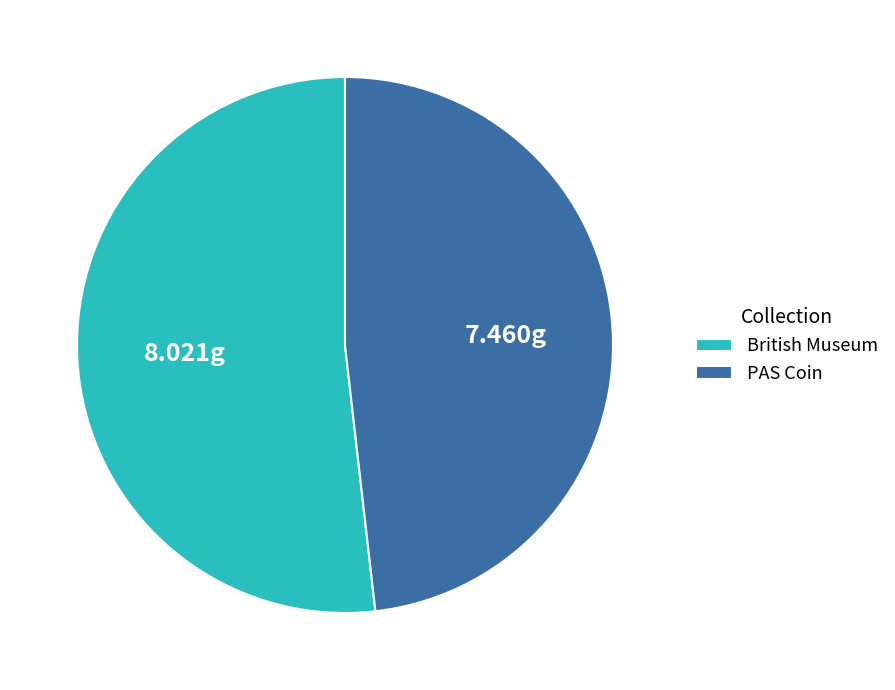

Does PAS Coin account for over 50% of the chart?

No